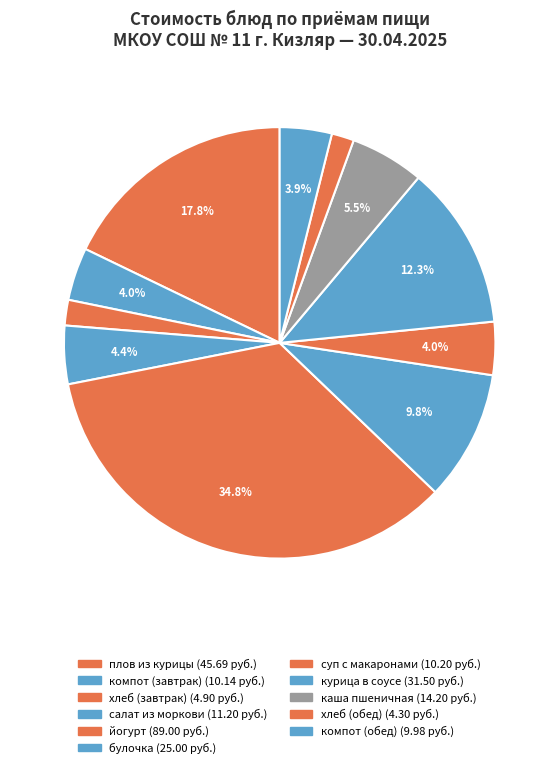

Count the number of slices in the pie.

11